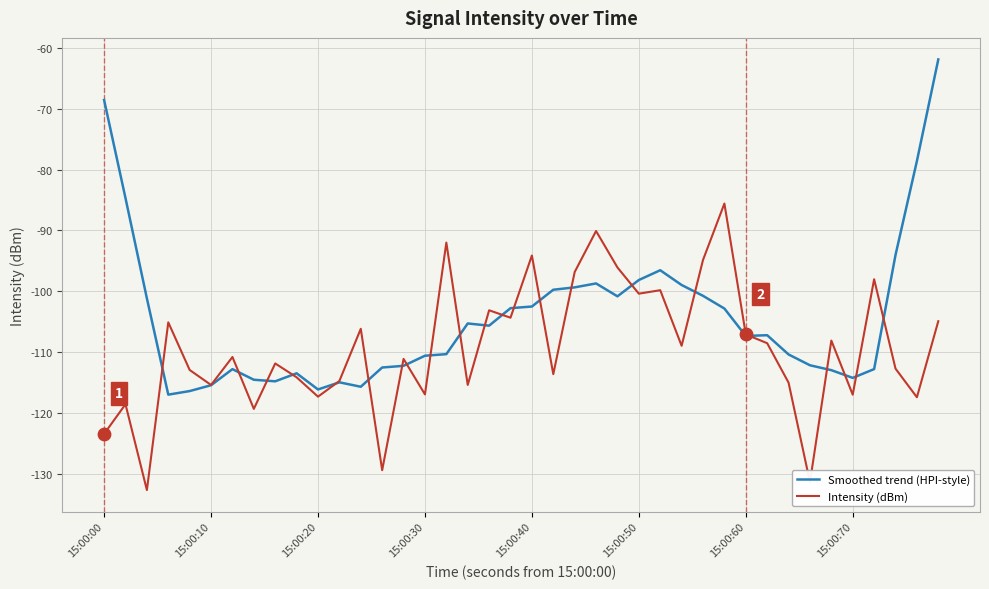

What are all the series names shown in the legend?

Smoothed trend (HPI-style), Intensity (dBm)